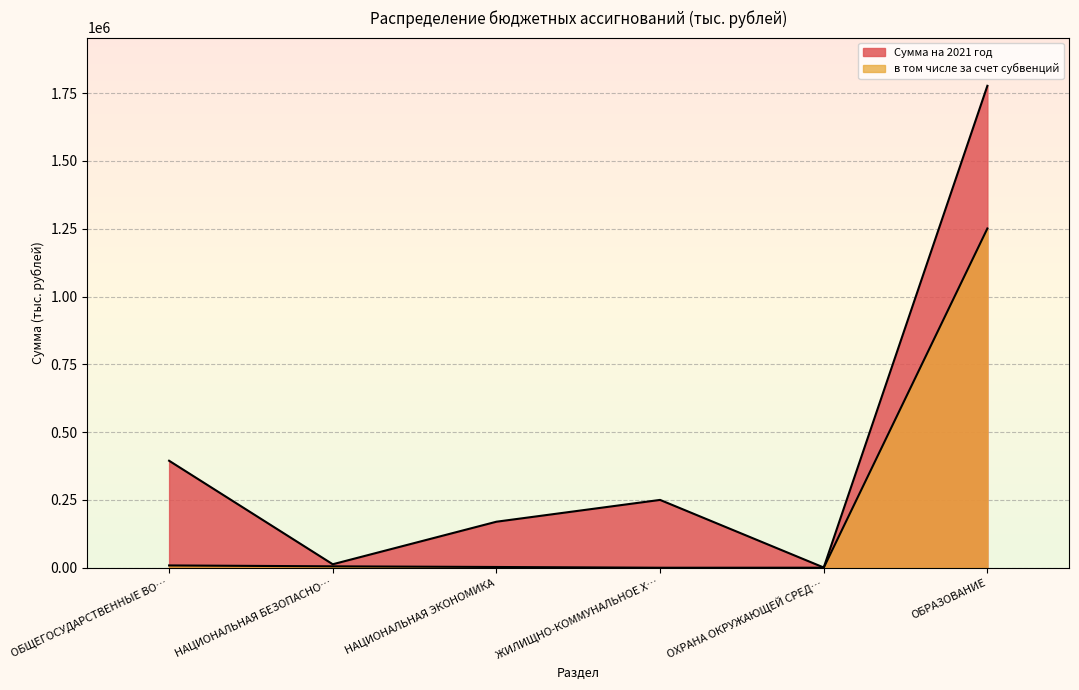

What is the value of the в том числе за счет субвенций point at the 1st from the left?

8494.8